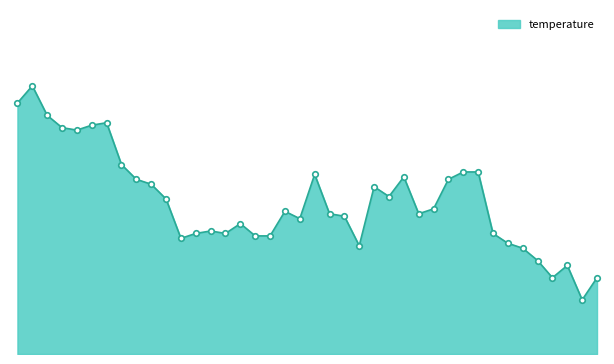

At which category does the data reach its first local peak?

00:03